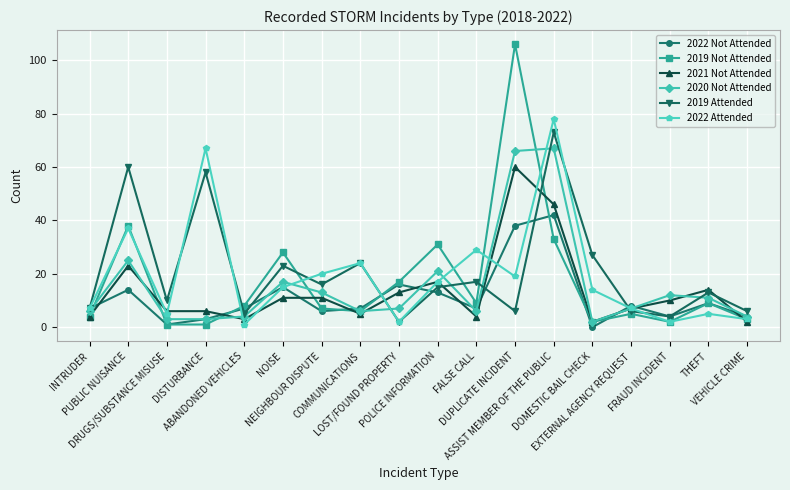

At which label is 2019 Attended closest to 37?

DOMESTIC BAIL CHECK